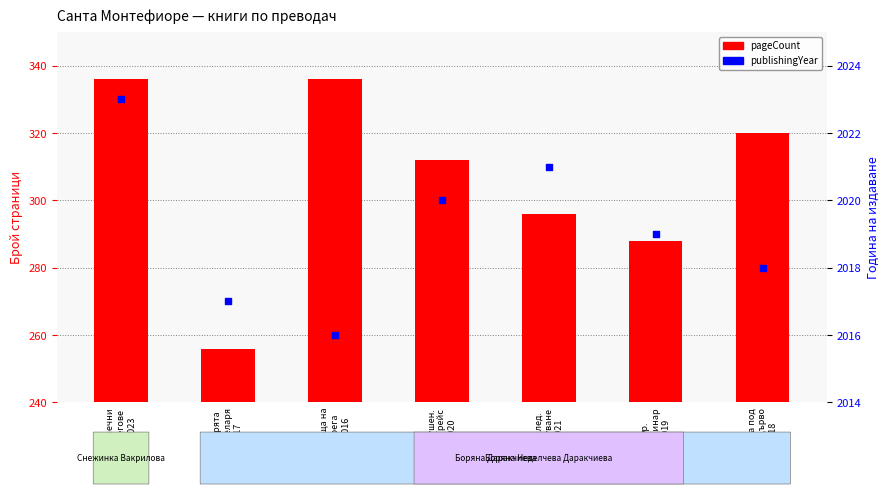

What are all the series names shown in the legend?

pageCount, publishingYear